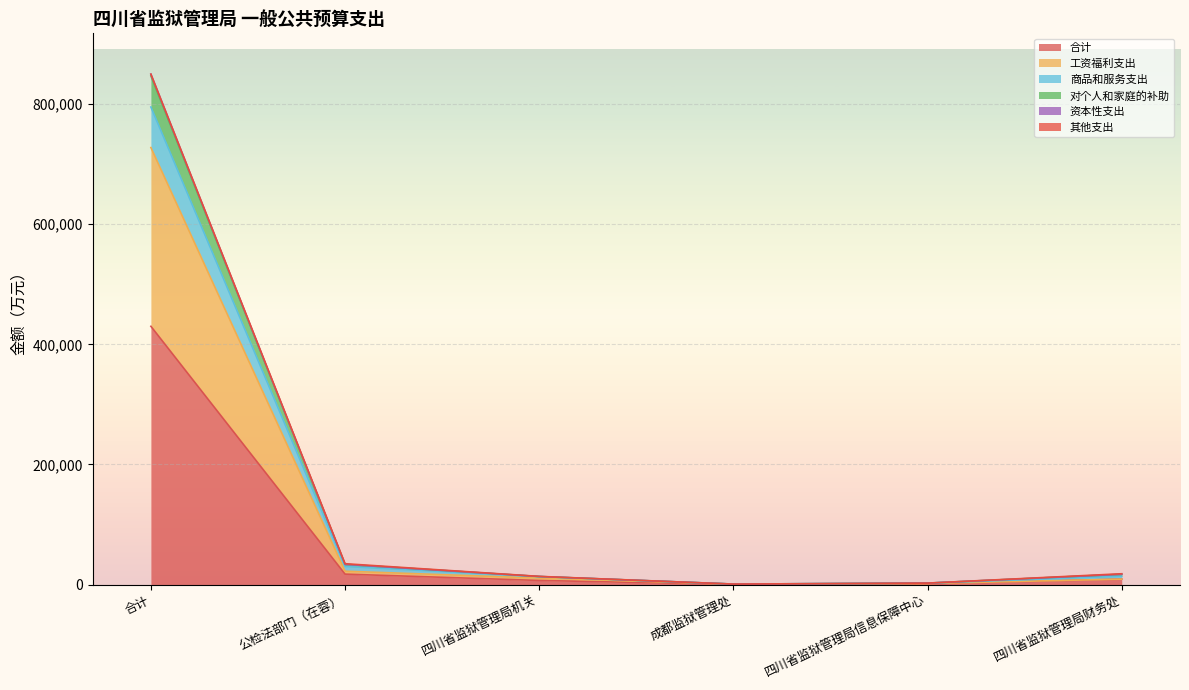

At how many categories does at least one series exceed 90843?

1